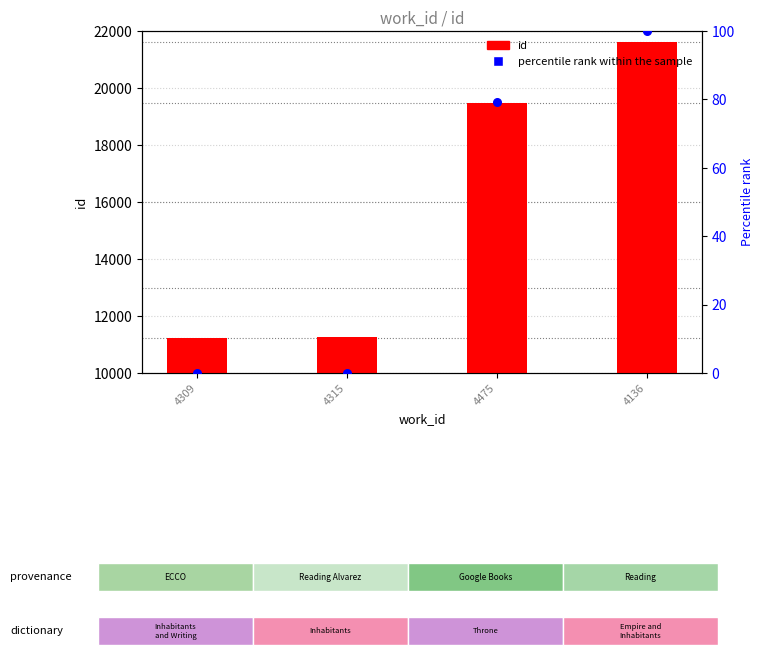

Which series reaches the minimum Y coordinate?

percentile rank within the sample